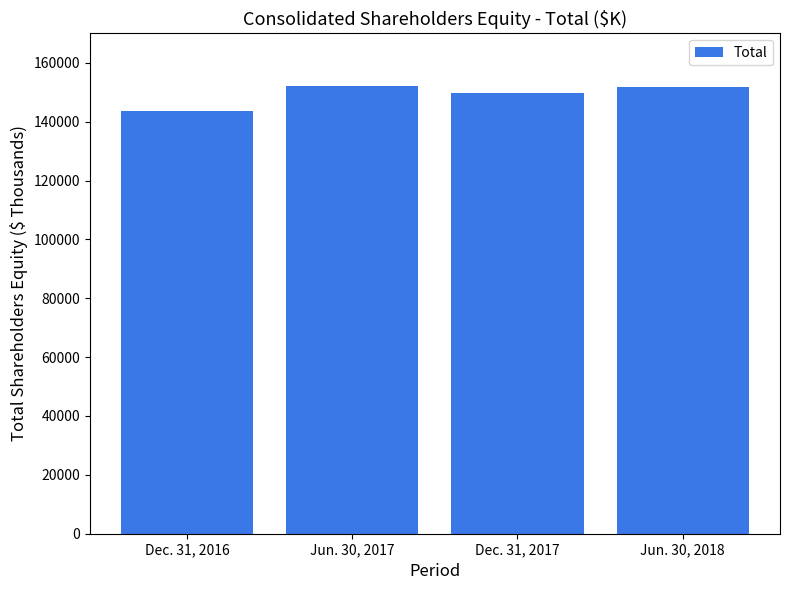

List the labels in order of value, largest first.

Jun. 30, 2017, Jun. 30, 2018, Dec. 31, 2017, Dec. 31, 2016